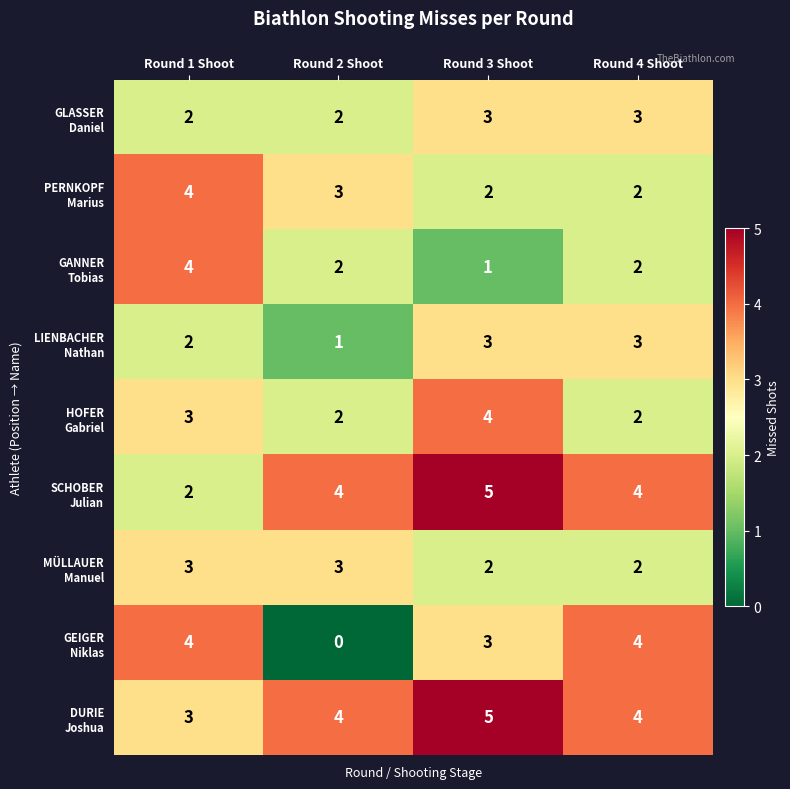

Which label corresponds to the largest value in the chart?

Round 3 Shoot